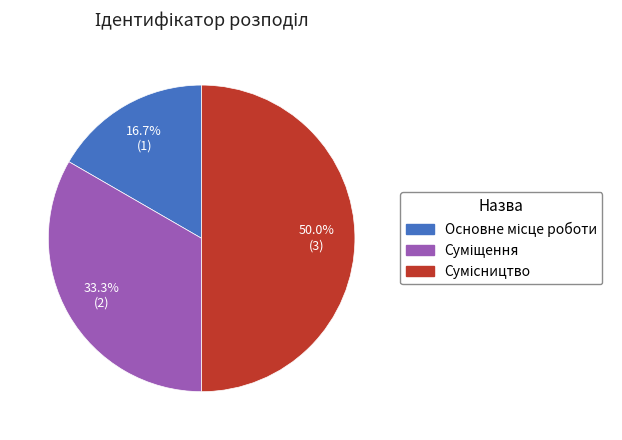

How many segments does this pie chart have?

3